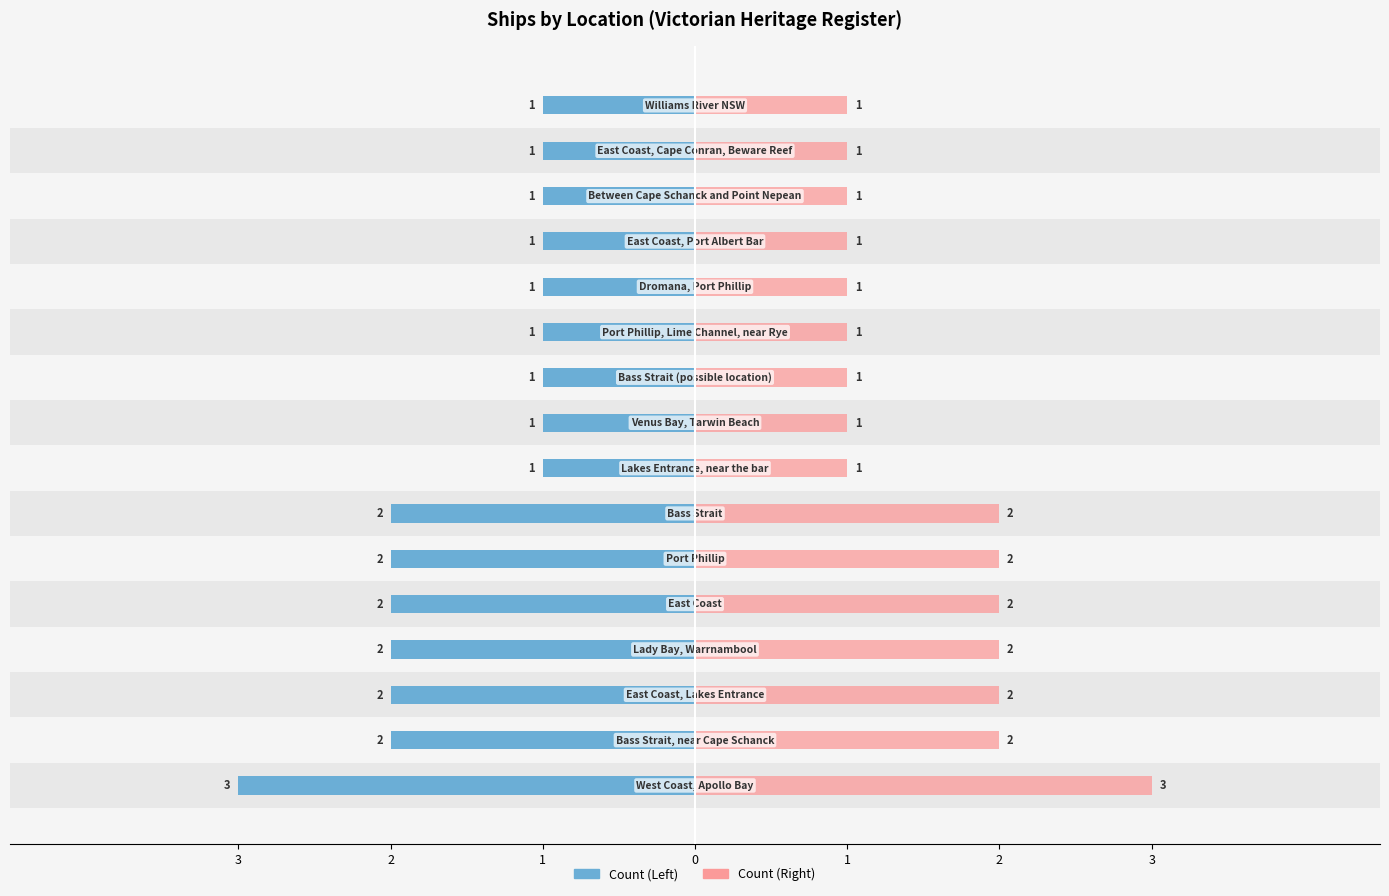

What is the minimum value shown in the chart?

1